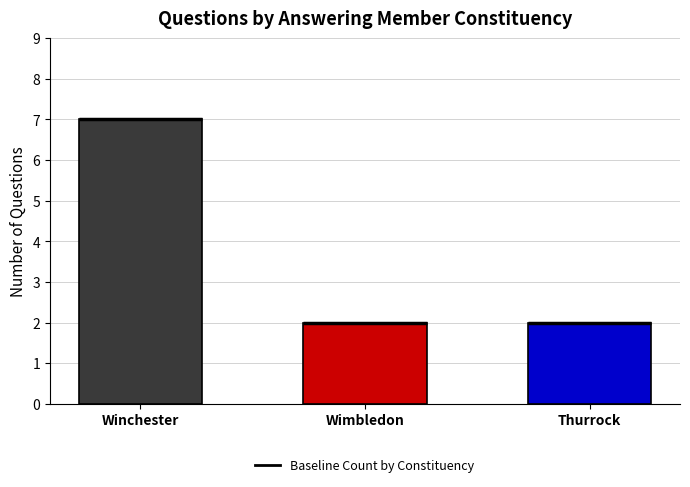

Count the values in the range 2 to 7.

3